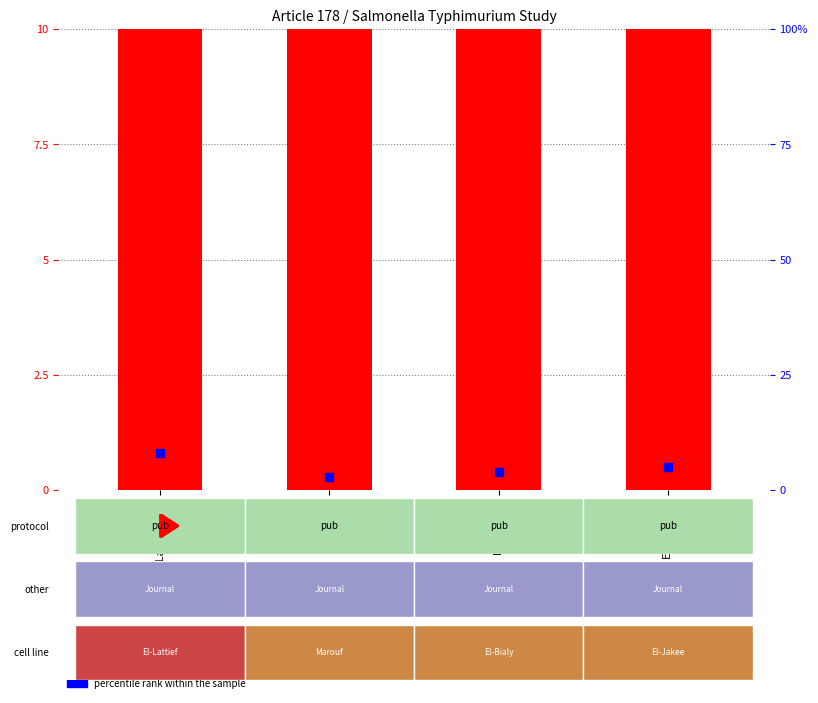

At how many categories does at least one series exceed 108?

4